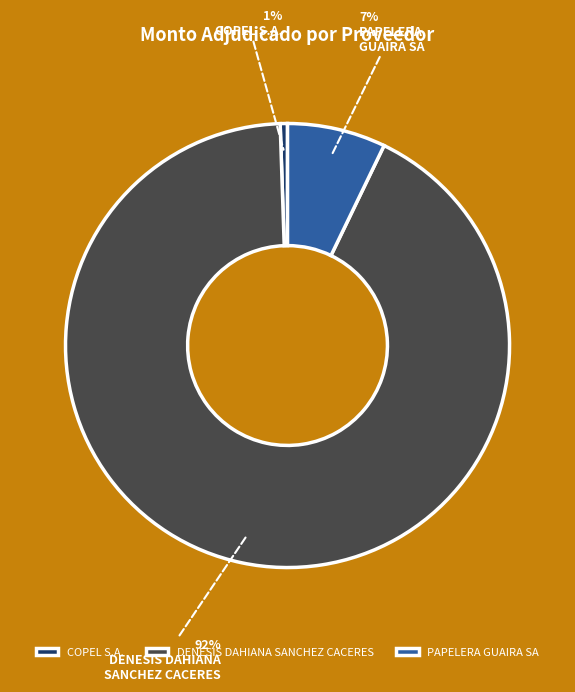

Does COPEL S.A. represent more than half of the total?

No